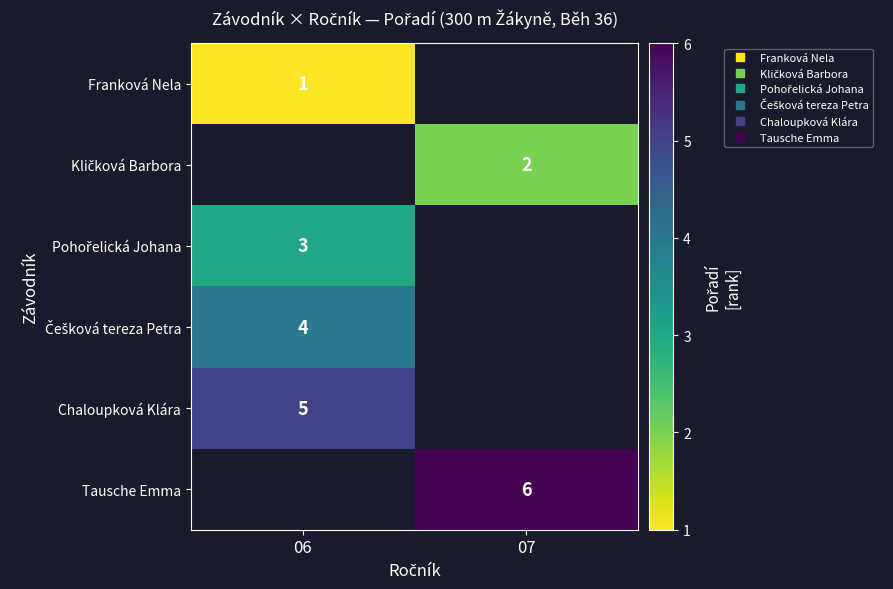

Between 07 and 06, which is larger?

06